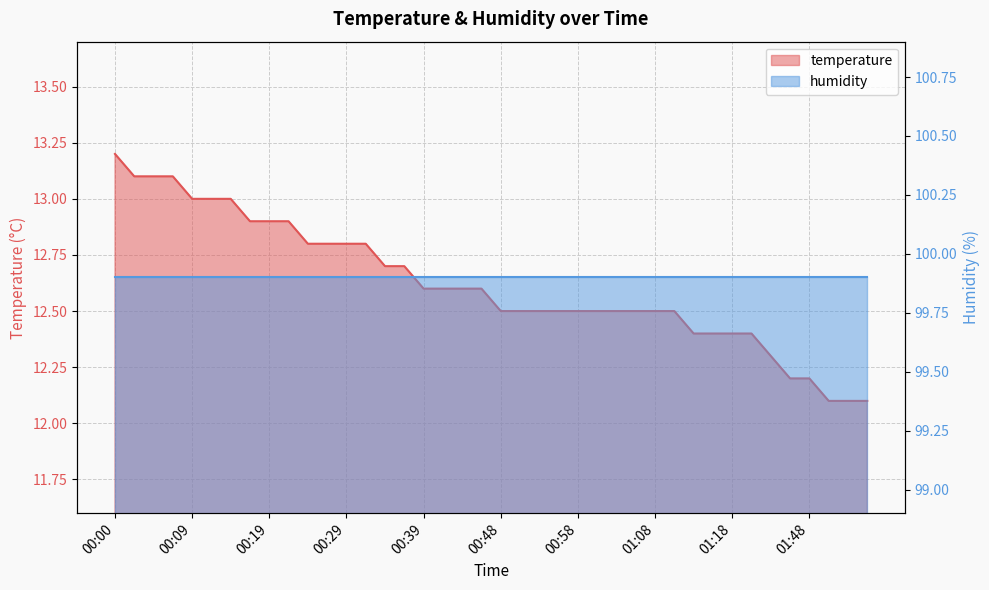

What is the value of the 39th point from the left?

12.1